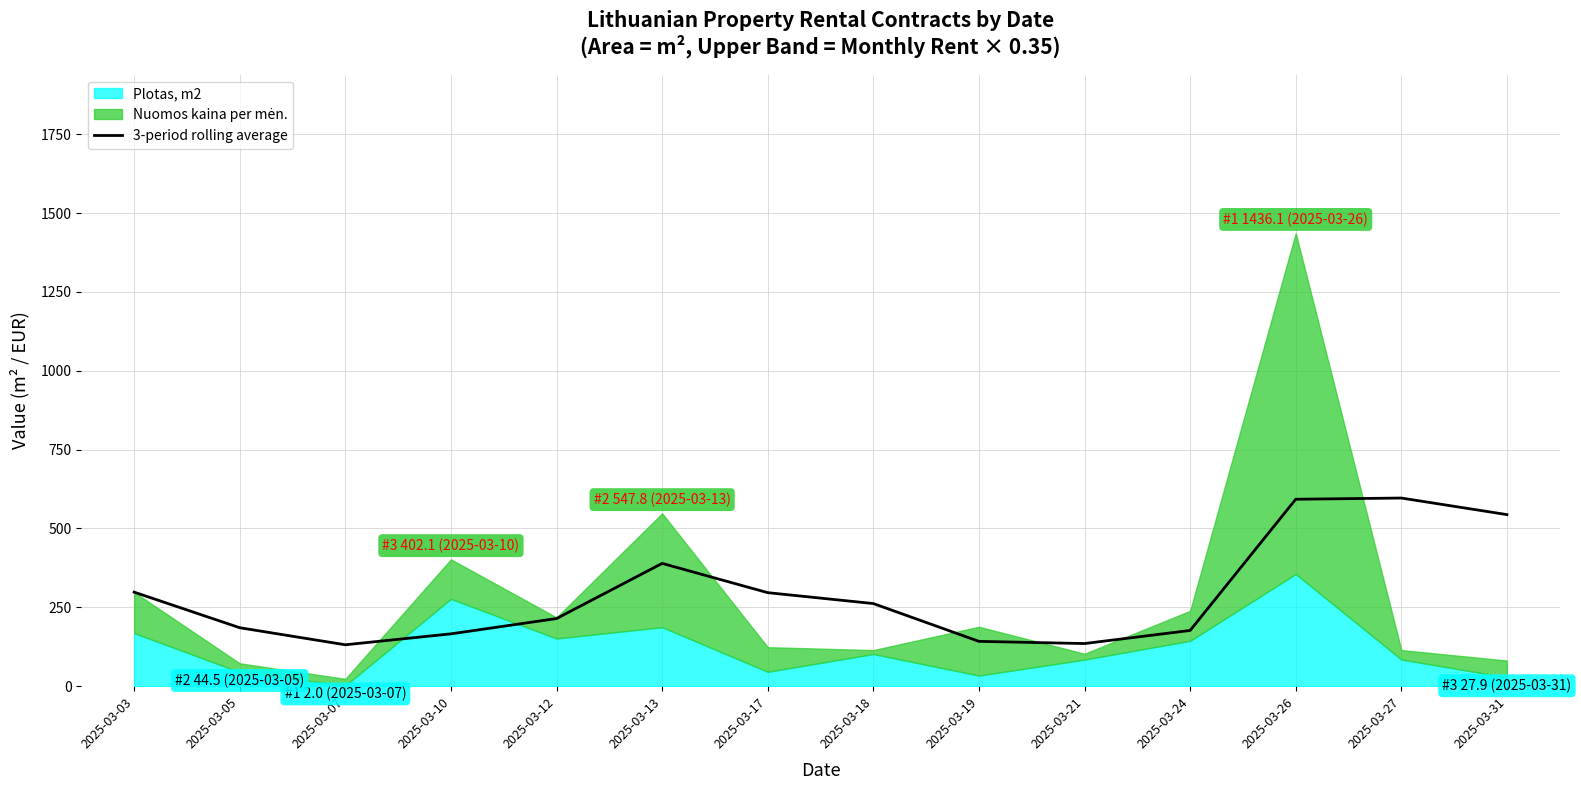

True or false: the data shows 142.1 at 2025-03-19.

True